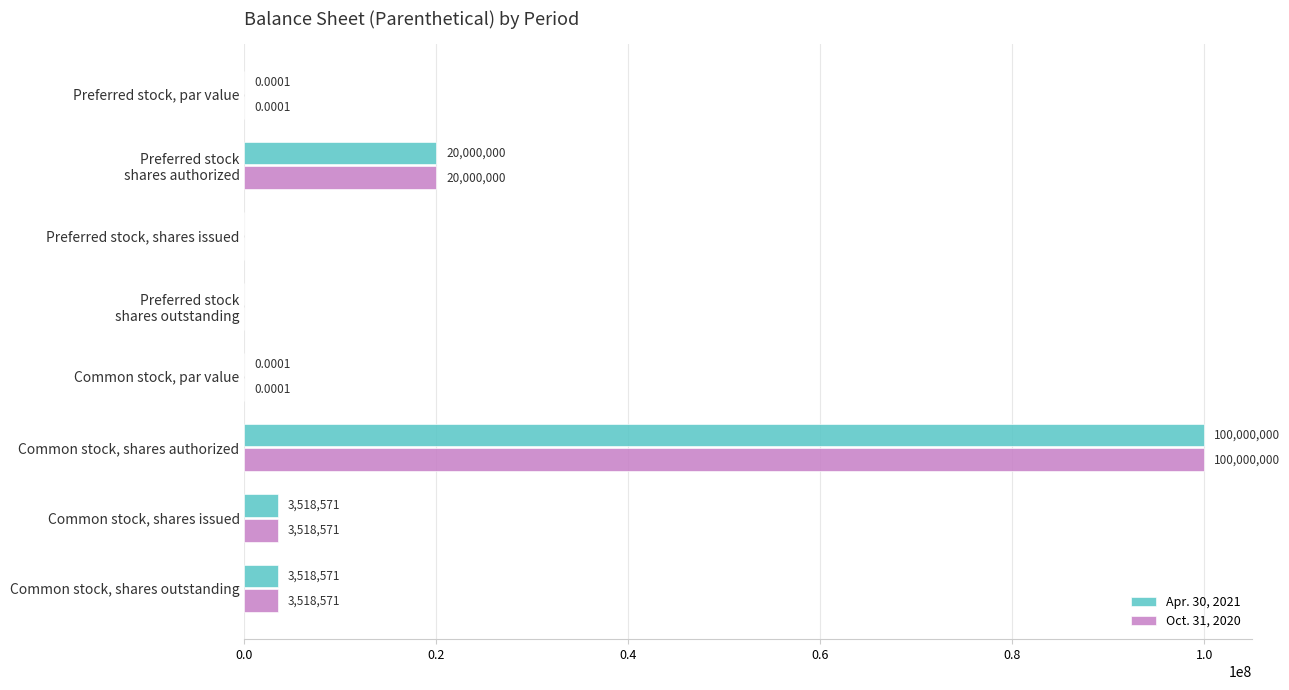

What is the sum of all Oct. 31, 2020 values?

127037142.0